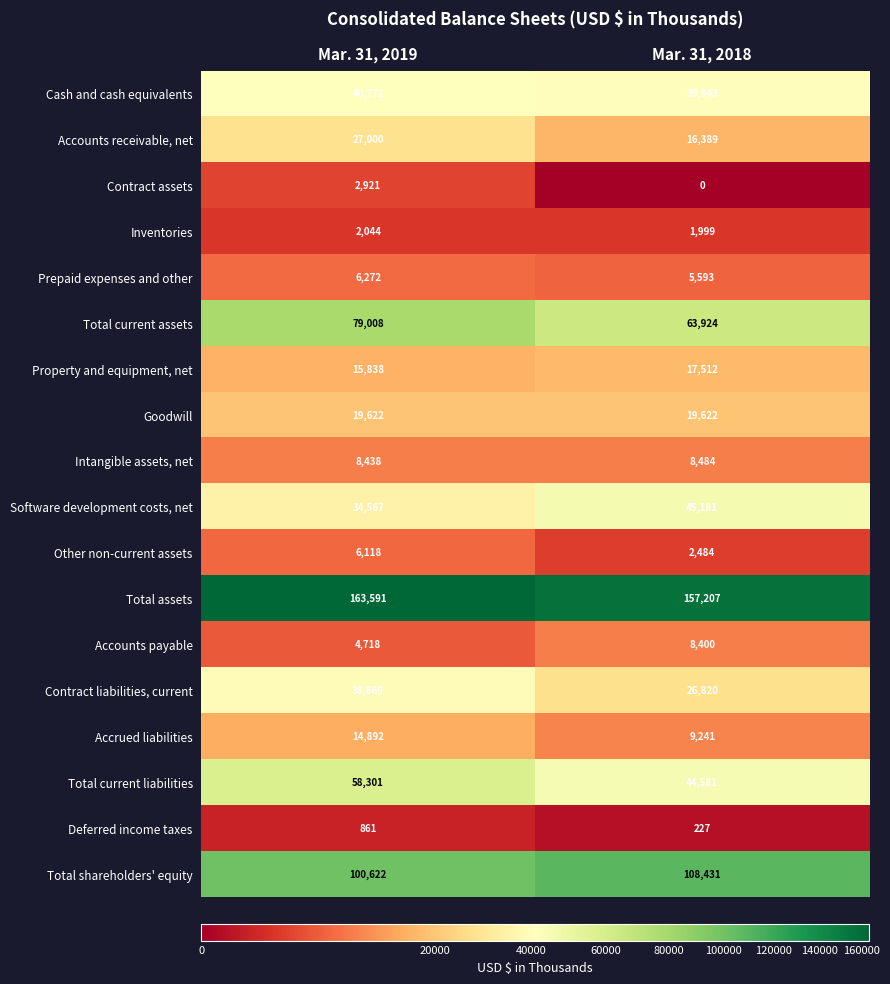

At which category is the sum across all series the highest?

Mar. 31, 2019